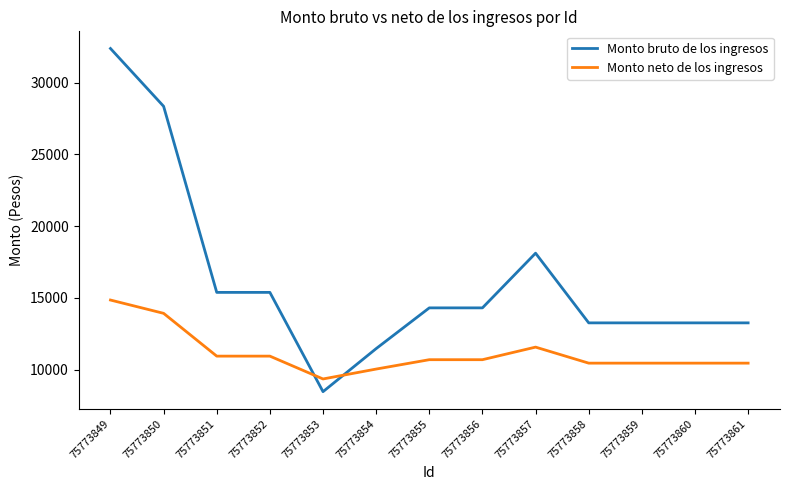

Which series ends up on top after the final intersection of Monto bruto de los ingresos and Monto neto de los ingresos?

Monto bruto de los ingresos